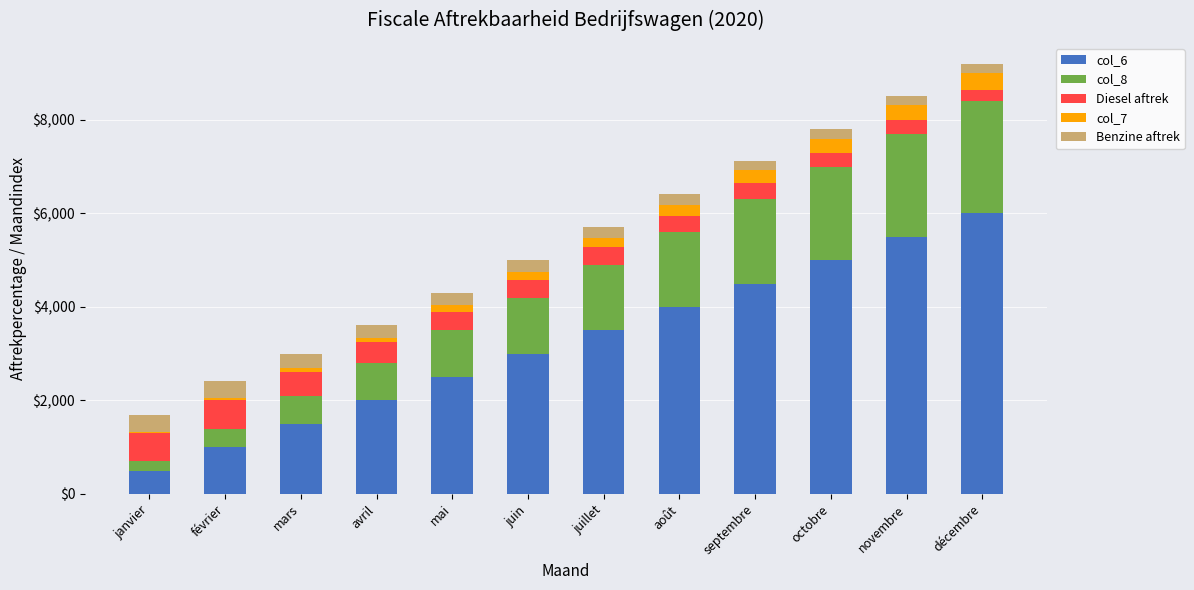

At which label does col_6 reach its minimum?

janvier